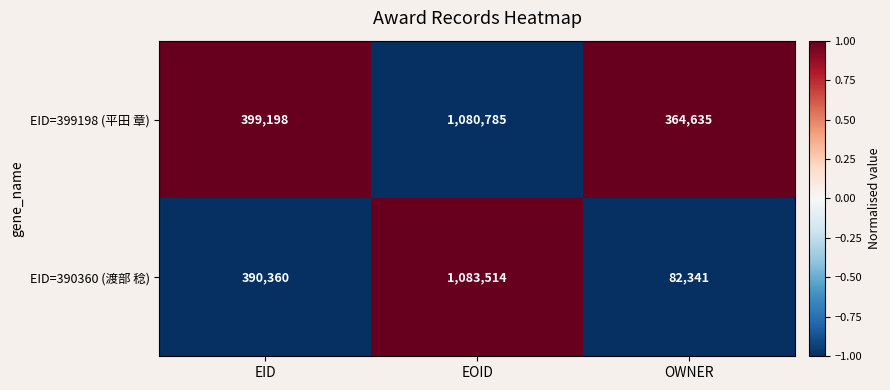

Count the number of data series in this chart.

2